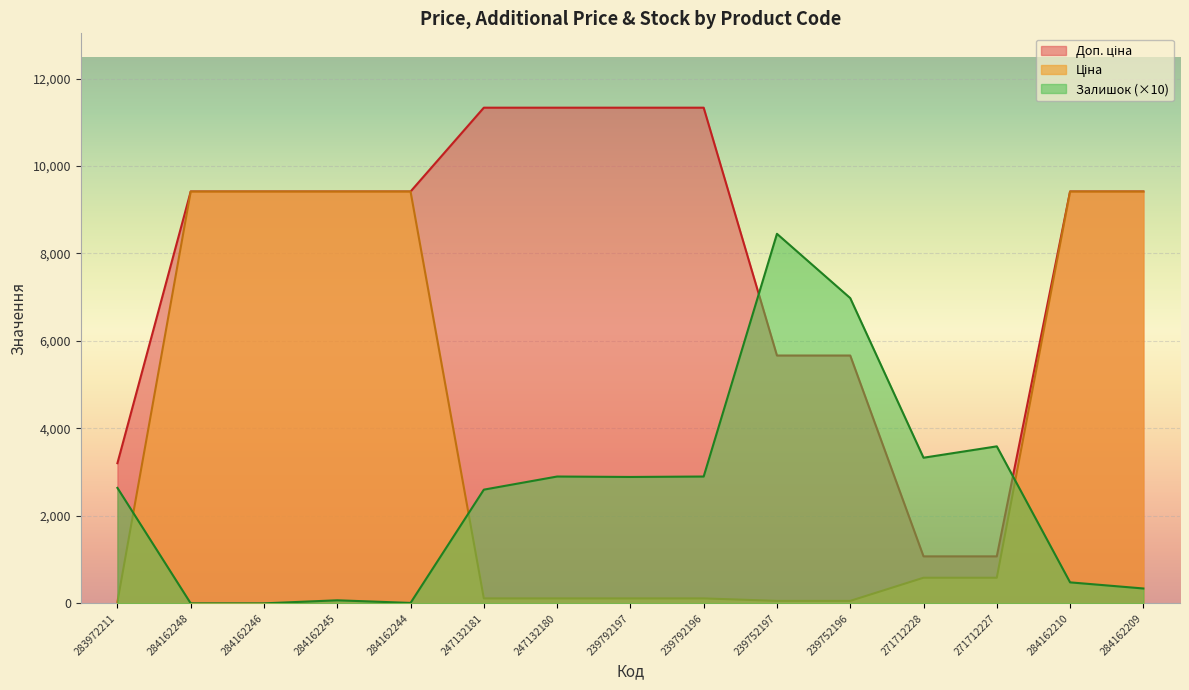

Reading left to right, list all the values displayed in this chart.

Ціна: 32.0	9416.9	9416.9	9416.9	9416.9	113.3	113.3	113.3	113.3	56.7	56.7	586.0	586.0	9416.9	9416.9
Доп. ціна: 3205.0	9416.9	9416.9	9416.9	9416.9	11334.0	11334.0	11334.0	11334.0	5667.0	5667.0	1074.5	1074.5	9416.9	9416.9
Залишок: 2640.0	0.0	0.0	70.0	10.0	2600.0	2900.0	2890.0	2900.0	8450.0	6980.0	3330.0	3590.0	480.0	340.0